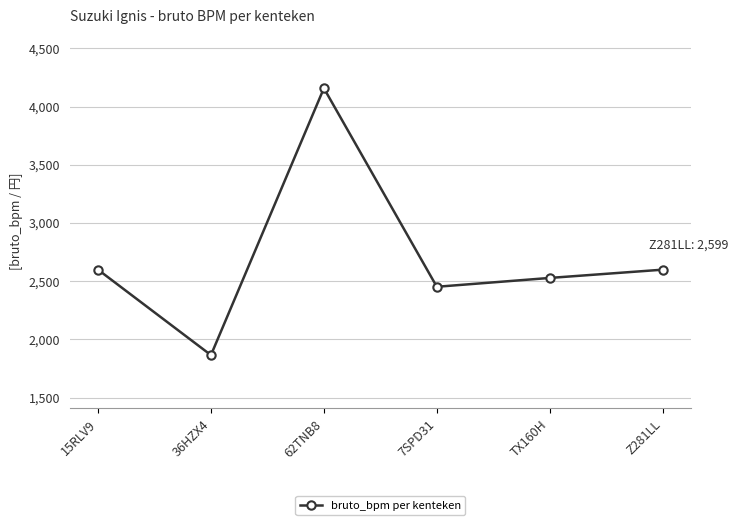

Between 36HZX4 and 7SPD31, which is larger?

7SPD31